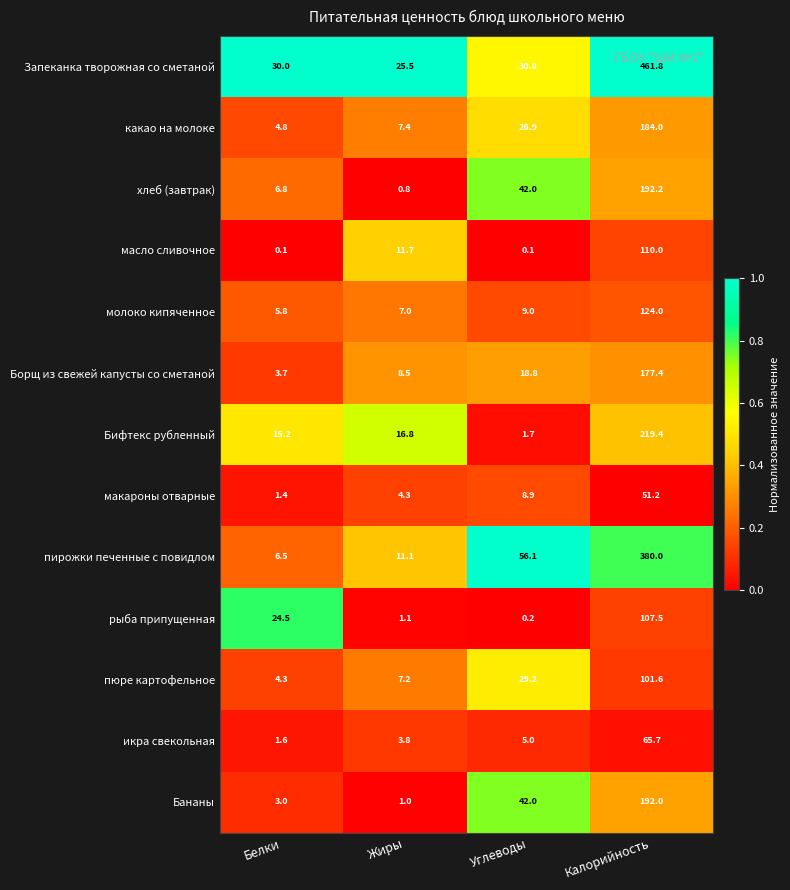

Between Жиры and Калорийность, which series saw the biggest shift?

Запеканка творожная со сметаной